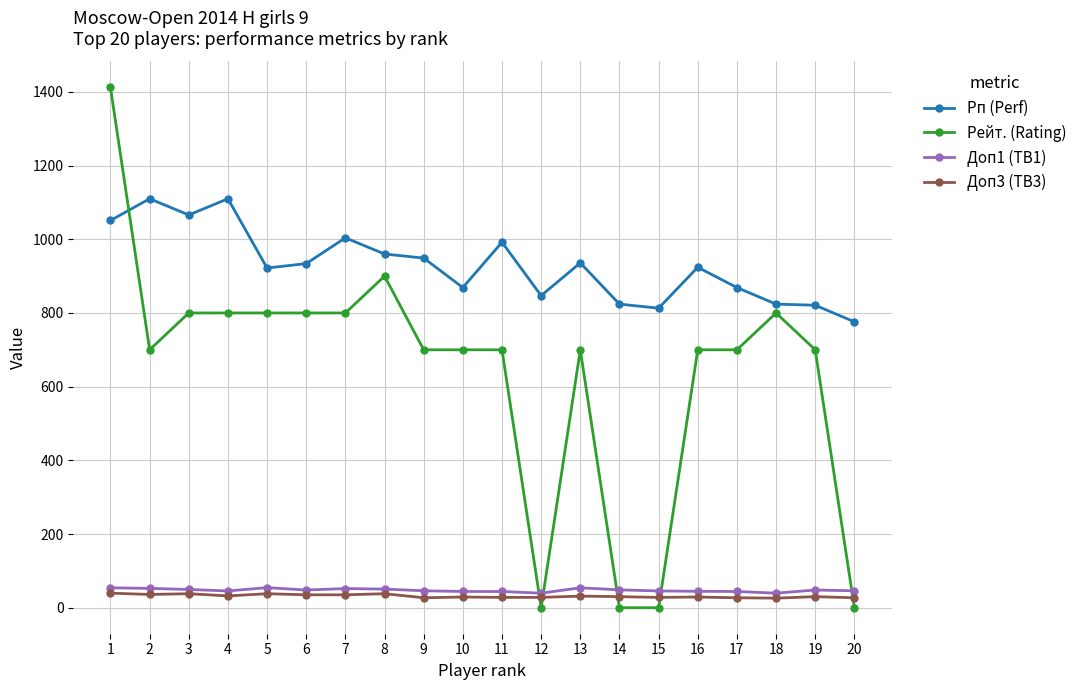

What is the value of the Доп1 (TB1) point at the 8th from the left?

50.5